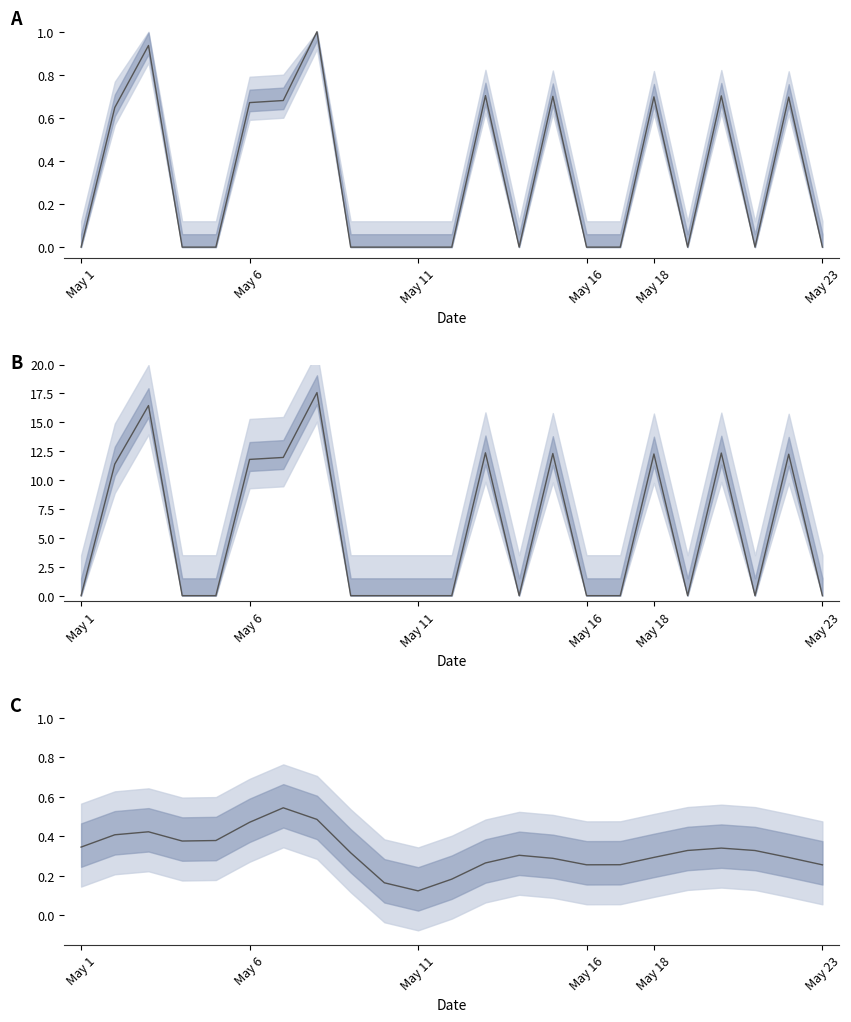

Which category has the lowest value across all series?

May 11